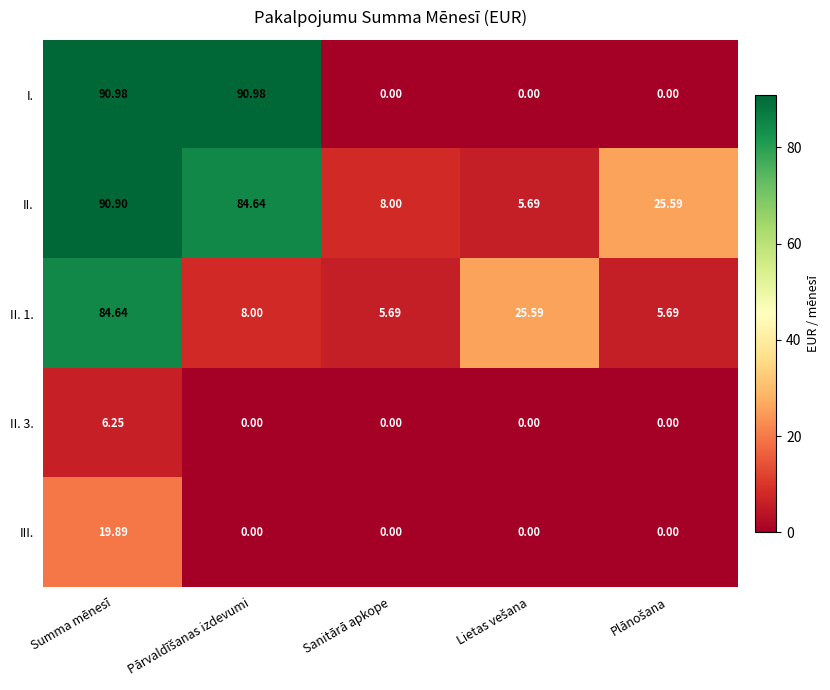

Between Summa mēnesī and Sanitārā apkope, which series saw the biggest shift?

I.